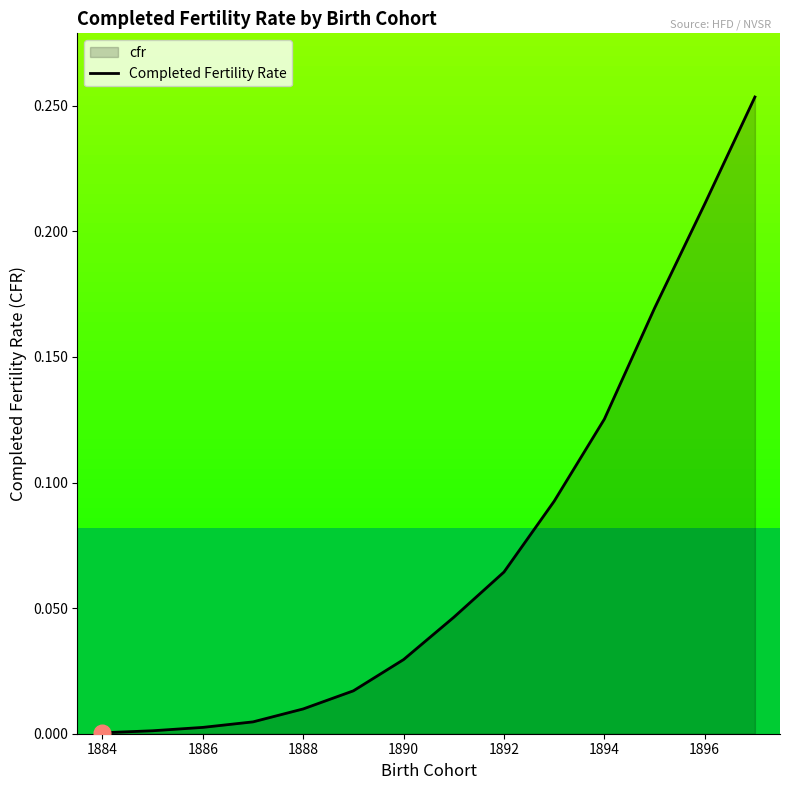

True or false: there are more than 1 points higher than both neighbors.

False